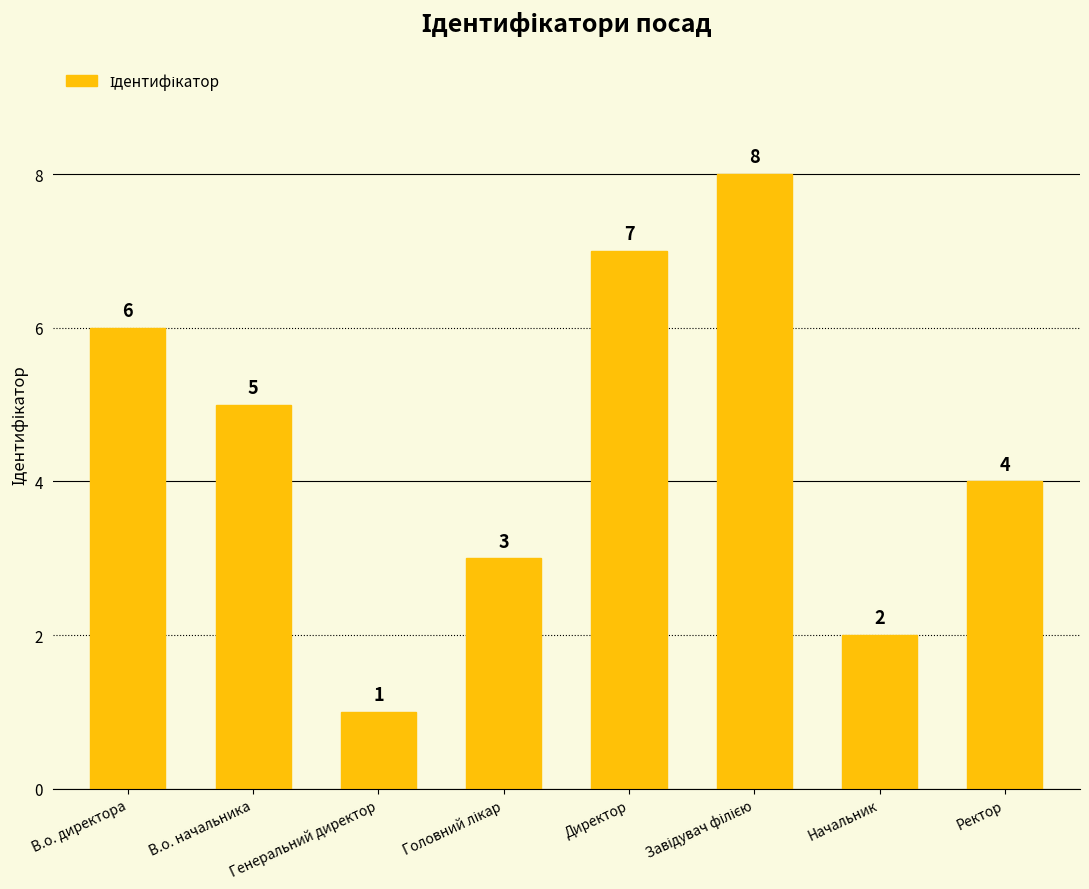

At which label does the data first exceed 5?

В.о. директора